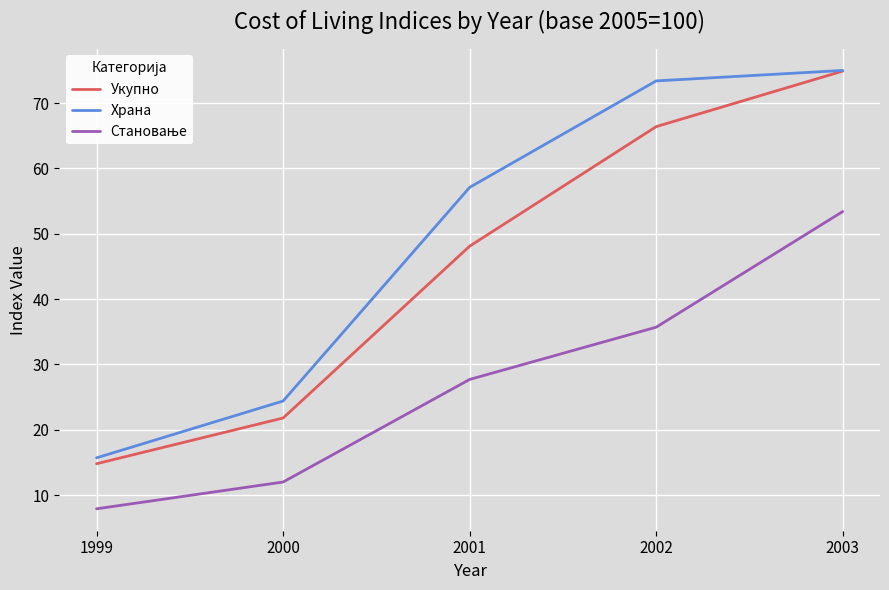

Which category has the highest value in the Укупно series?

2003